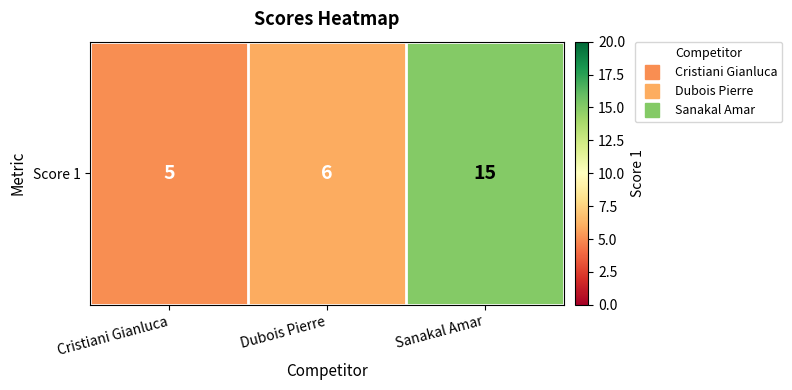

What is the change in value from Cristiani Gianluca to Dubois Pierre?

+1